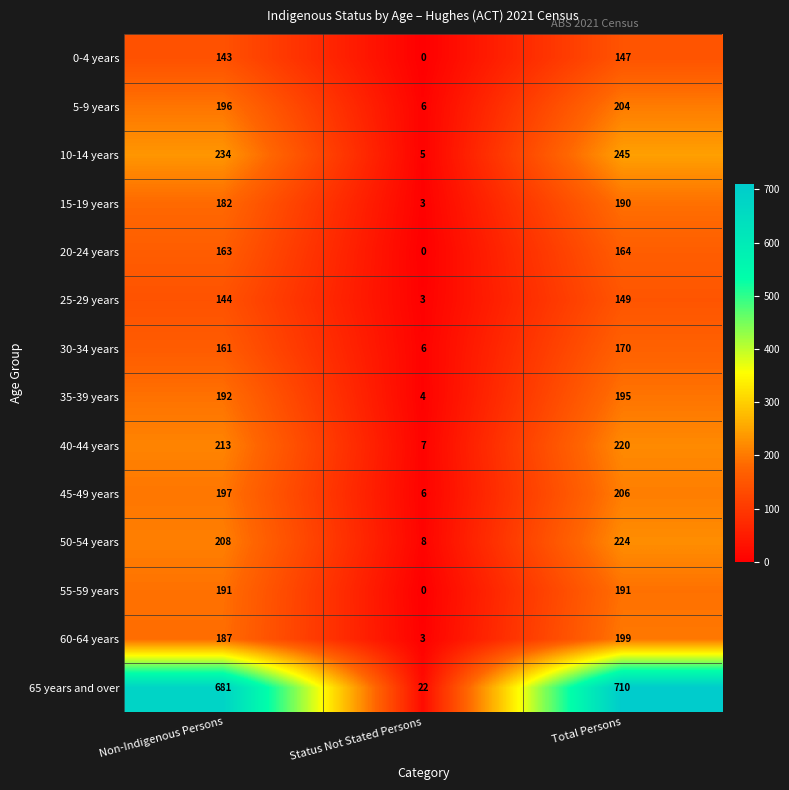

Rank the series at Non-Indigenous Persons from highest to lowest value.

65 years and over, 10-14 years, 40-44 years, 50-54 years, 45-49 years, 5-9 years, 35-39 years, 55-59 years, 60-64 years, 15-19 years, 20-24 years, 30-34 years, 25-29 years, 0-4 years